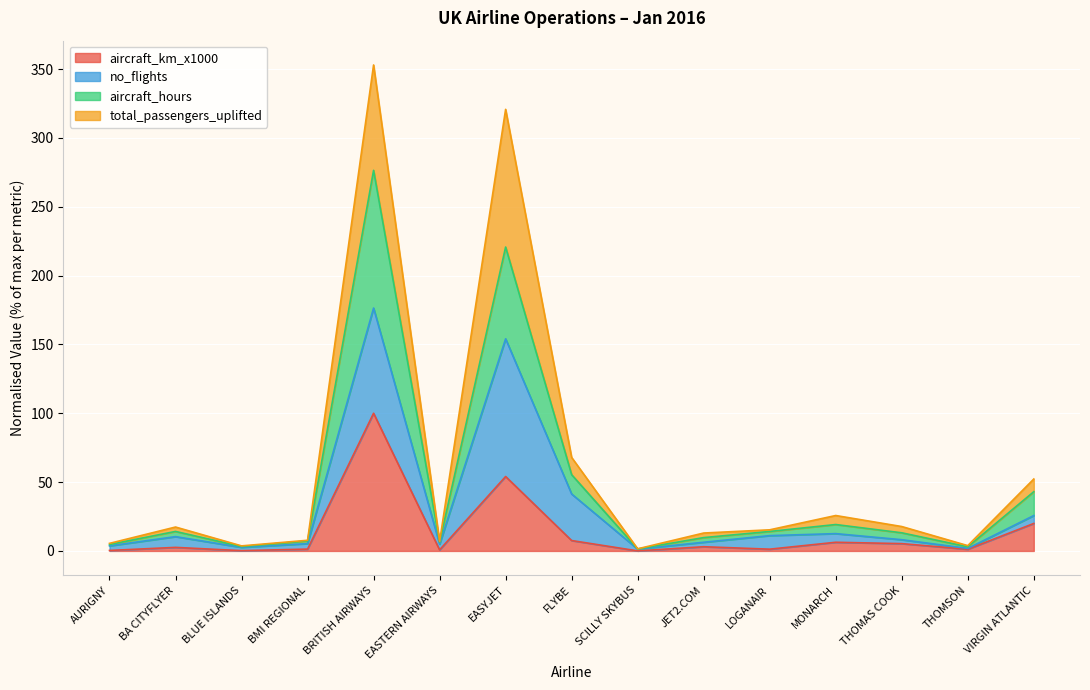

True or false: aircraft_km_x1000 and aircraft_hours intersect in this chart.

False